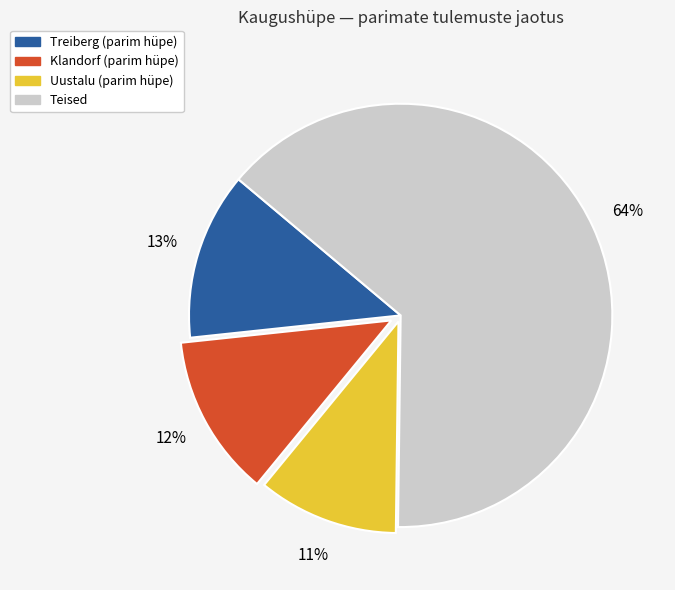

Count the number of slices in the pie.

4